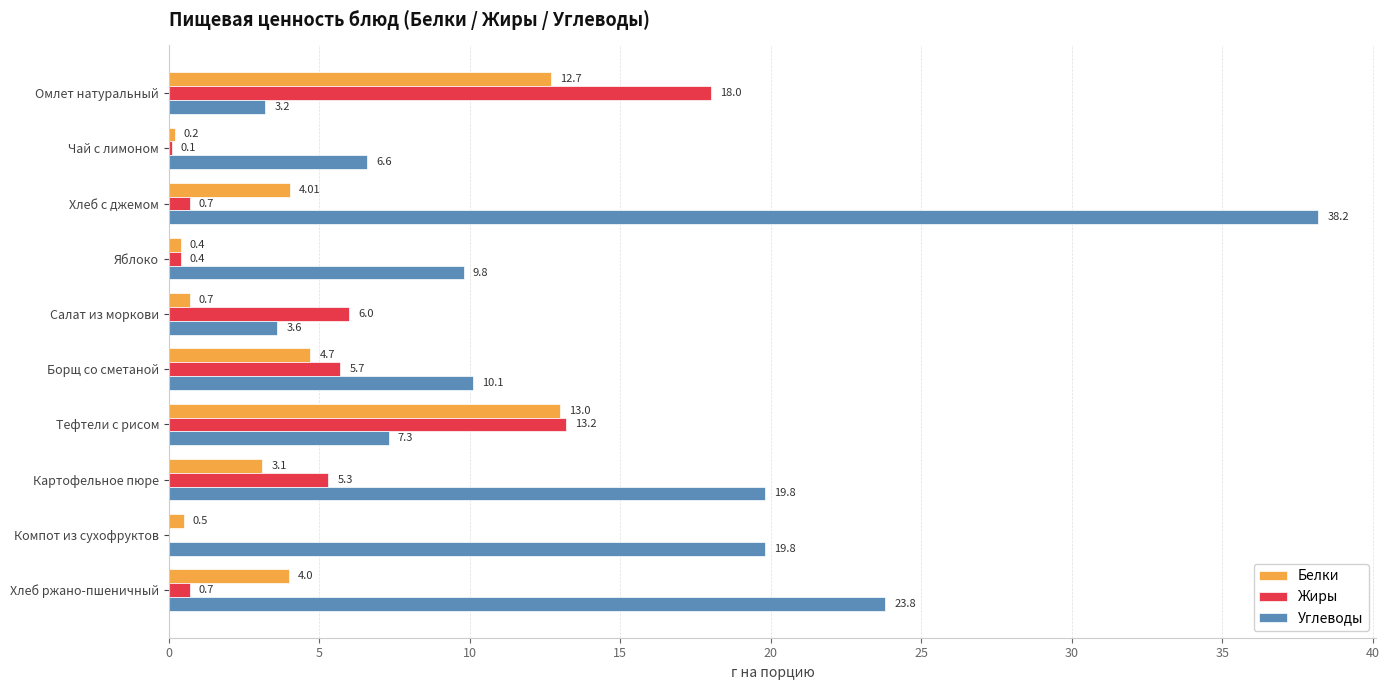

Count the number of data series in this chart.

3